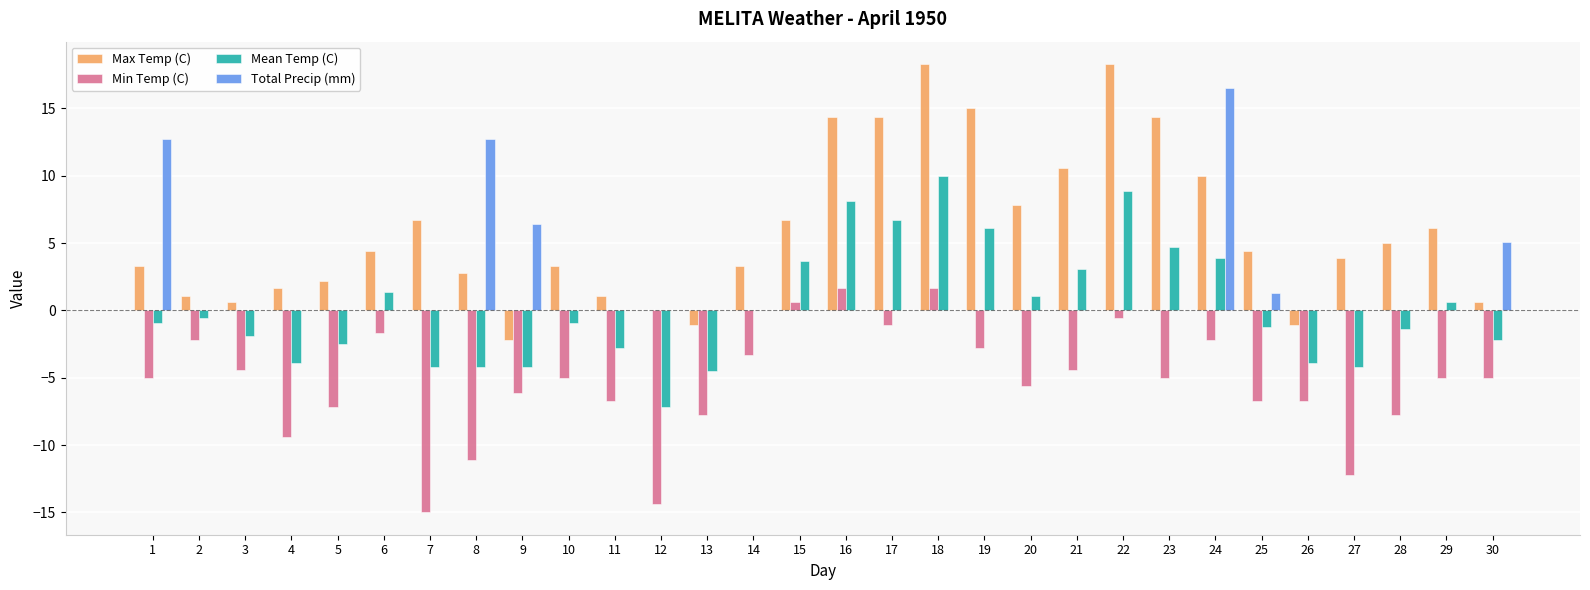

What is the sum of all Max Temp (C) values?

176.0